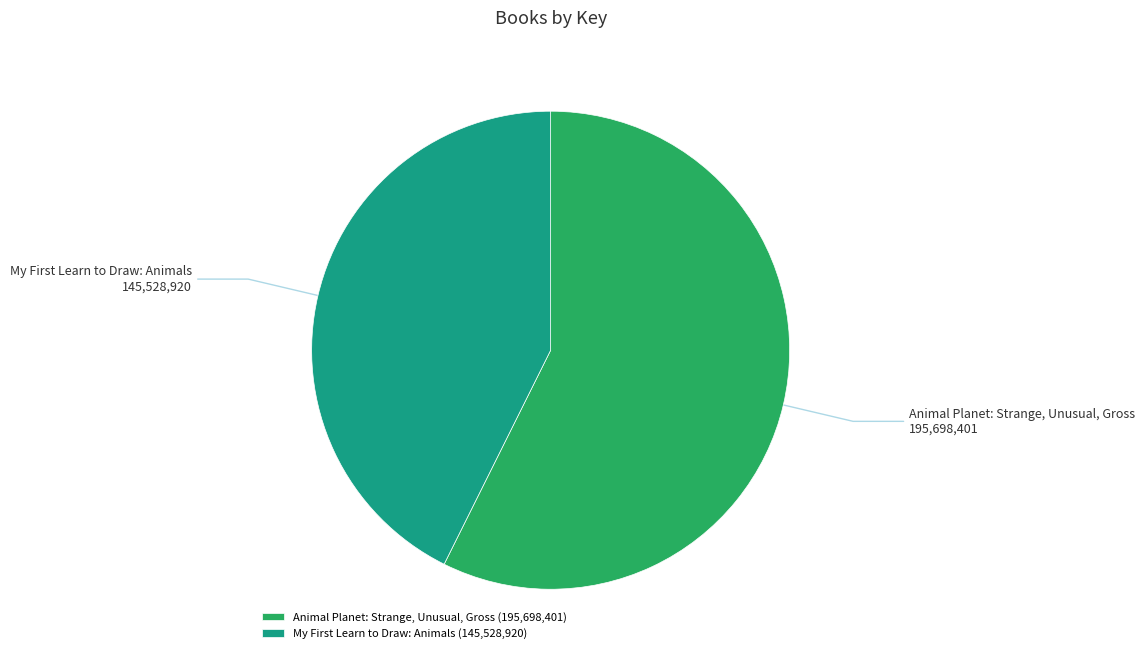

Does Animal Planet: Strange, Unusual, Gross represent more than half of the total?

Yes